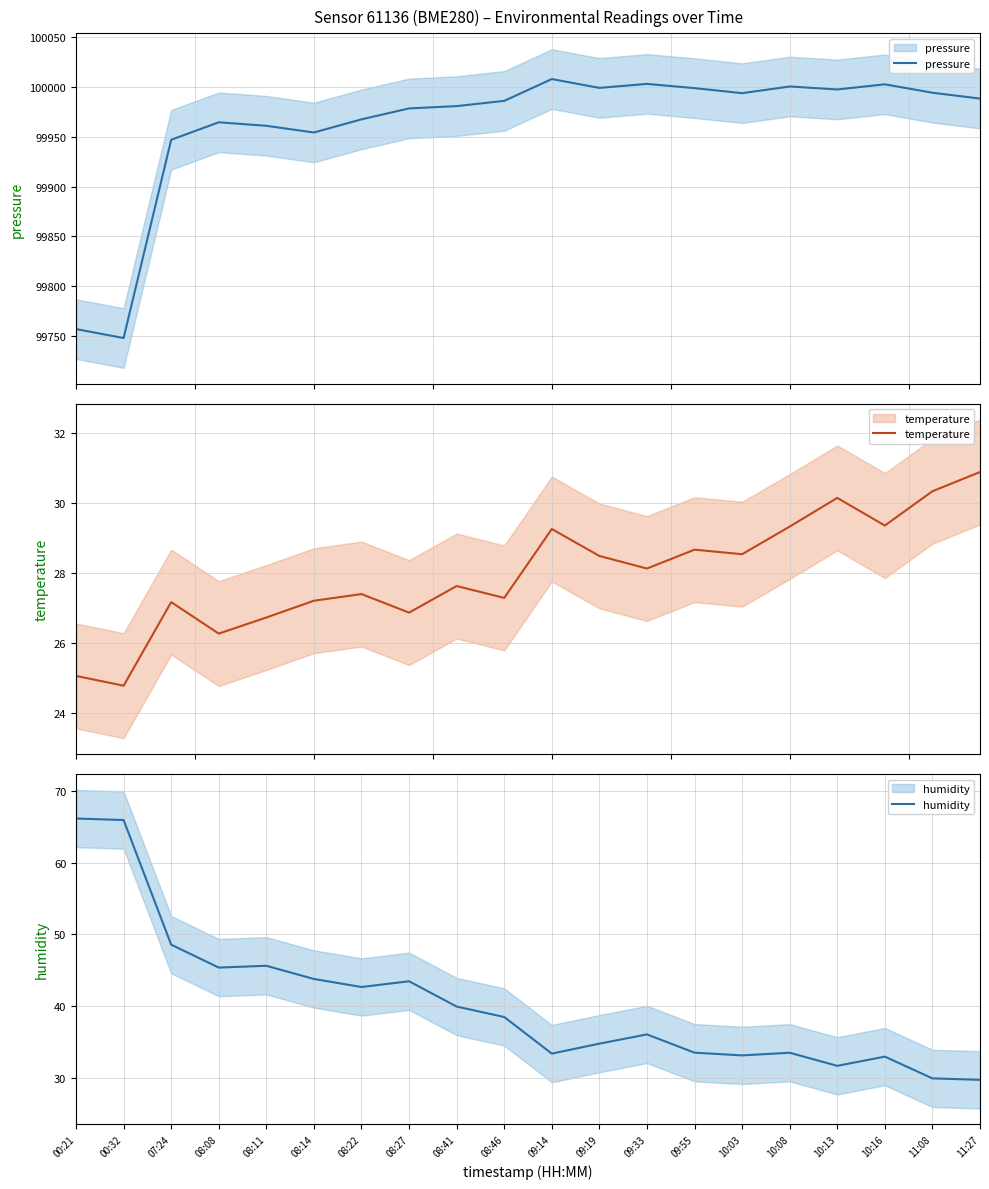

How many data points in pressure are above 99988?

10